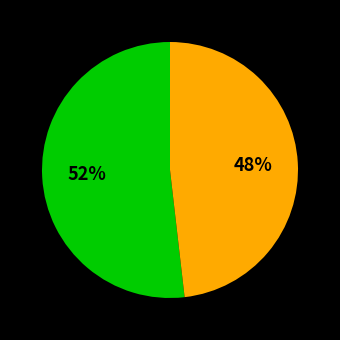

Is there any slice that represents more than half of the pie?

Yes